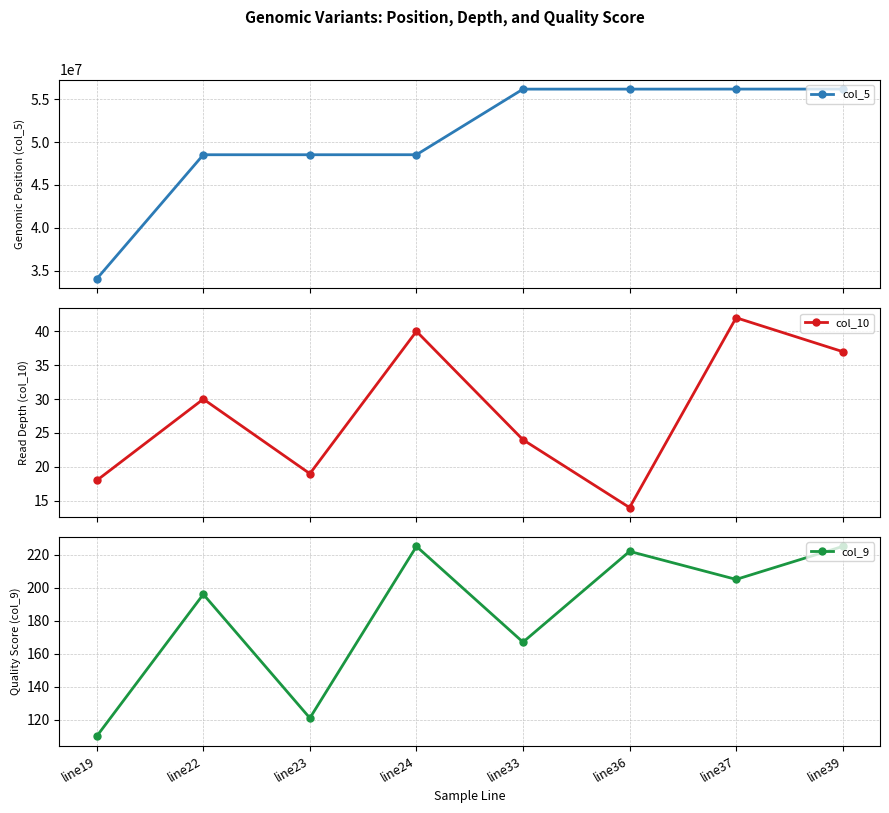

True or false: col_5 and col_9 intersect in this chart.

False